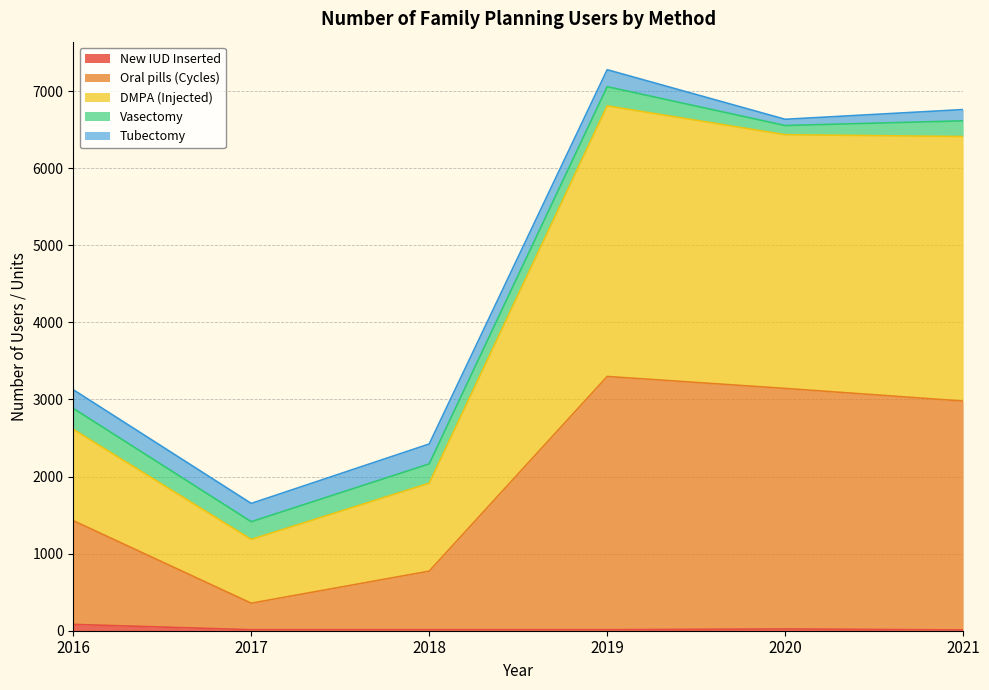

What is the value of the Oral pills (Cycles) point at the 2nd from the left?

357